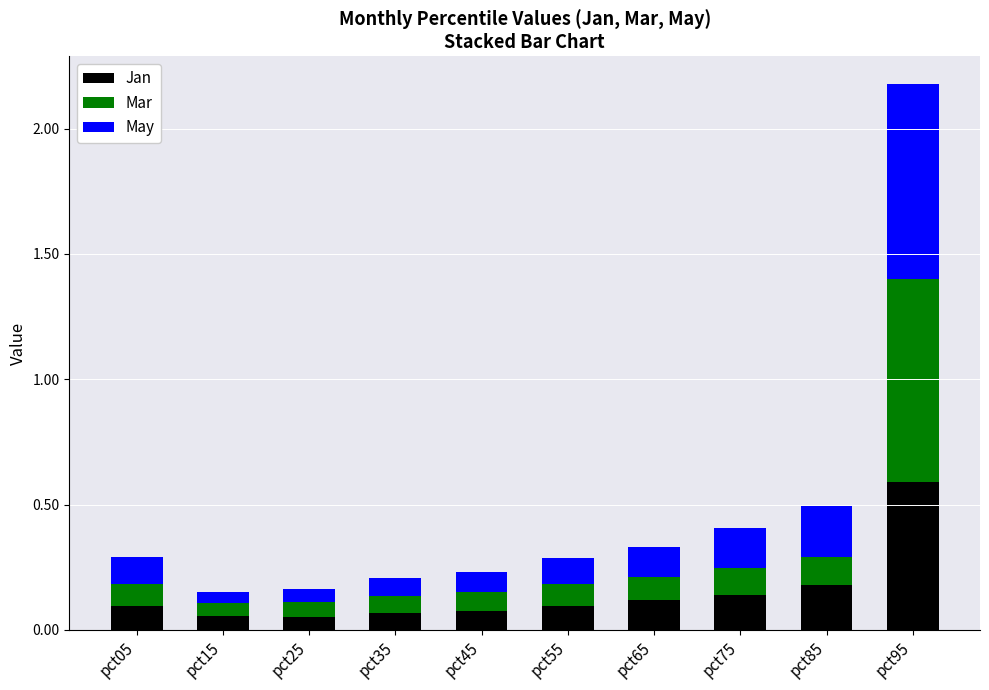

What is the total value across all series at pct85?

0.5